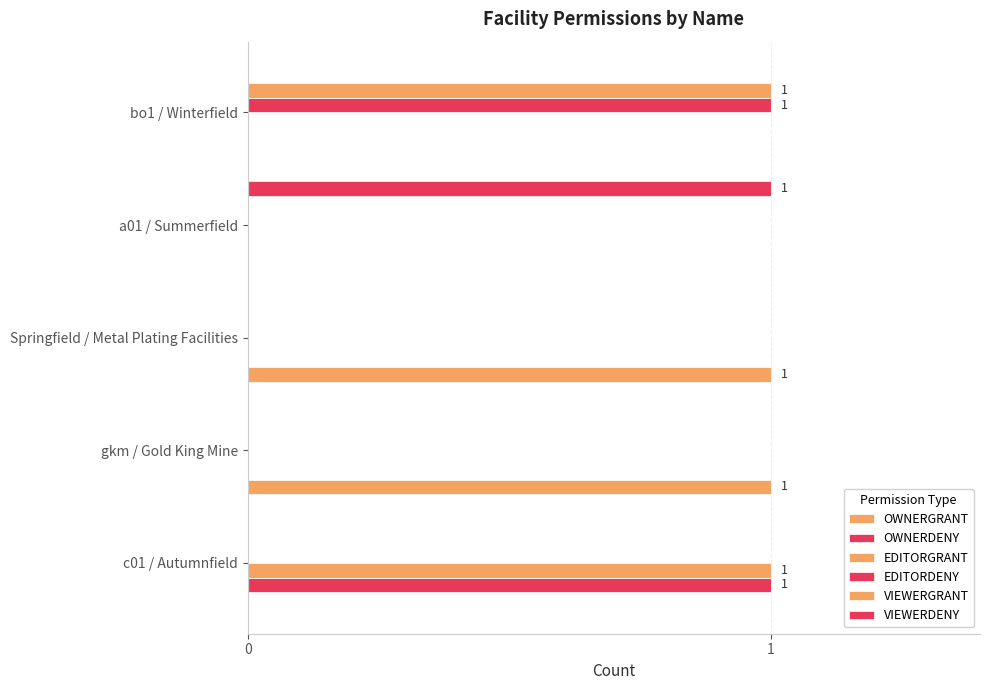

What is the difference between the second highest and second lowest values in the OWNERGRANT series?

1